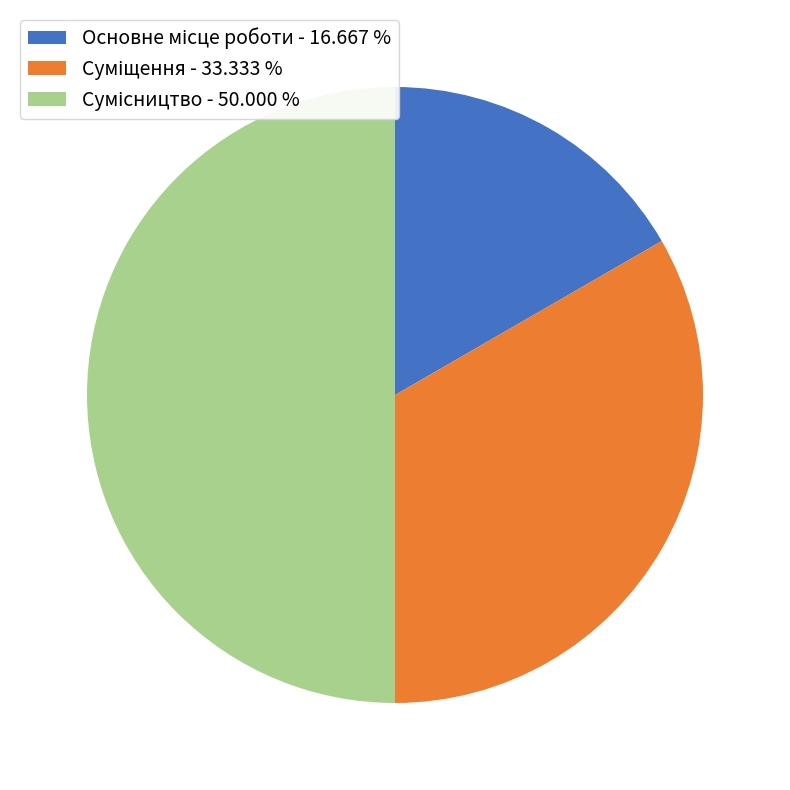

What percentage do Основне місце роботи and Сумісництво together represent?

66.7%